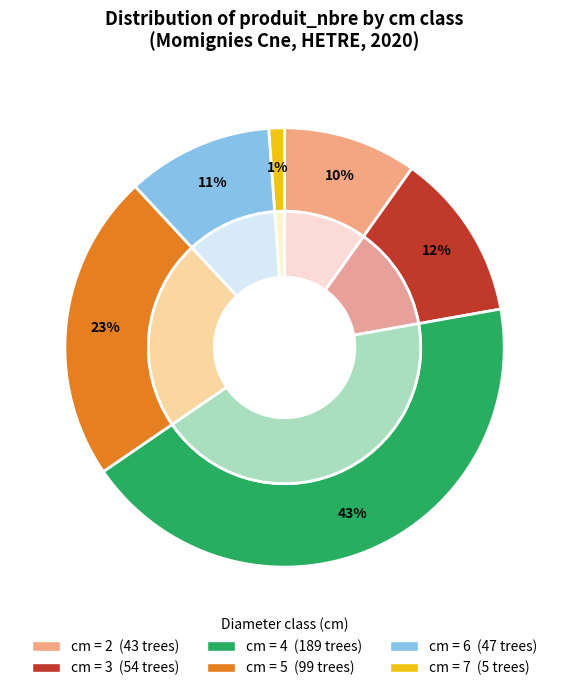

True or false: 3 accounts for 12% of the total.

True